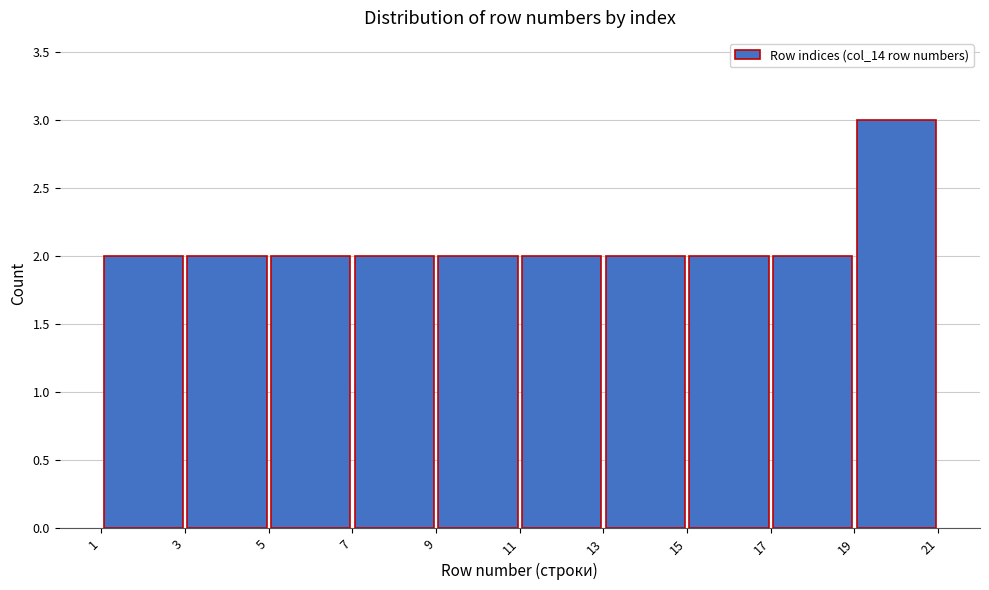

Reading left to right, transcribe this chart: for each bar, give the range it covers on the x-axis and its height. The values are not printed on the chart, so give them approximately, as read against the axis.

1 to 3: 2
3 to 5: 2
5 to 7: 2
7 to 9: 2
9 to 11: 2
11 to 13: 2
13 to 15: 2
15 to 17: 2
17 to 19: 2
19 to 21: 3